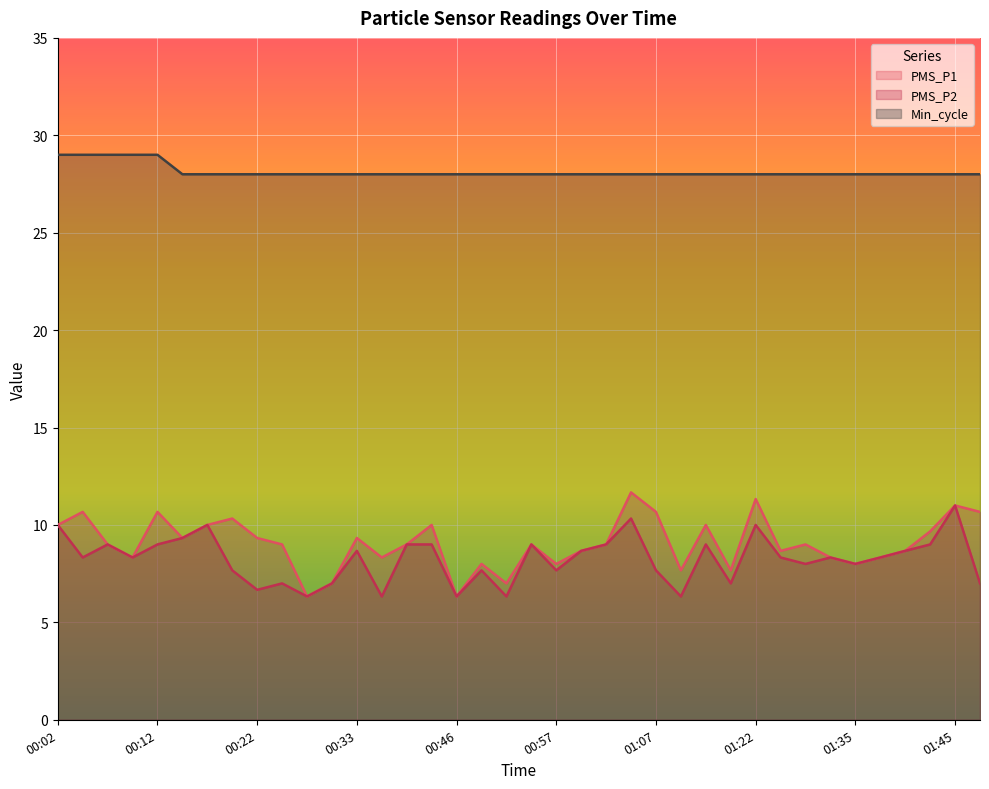

What is the label of the 4th point from the left?

00:09